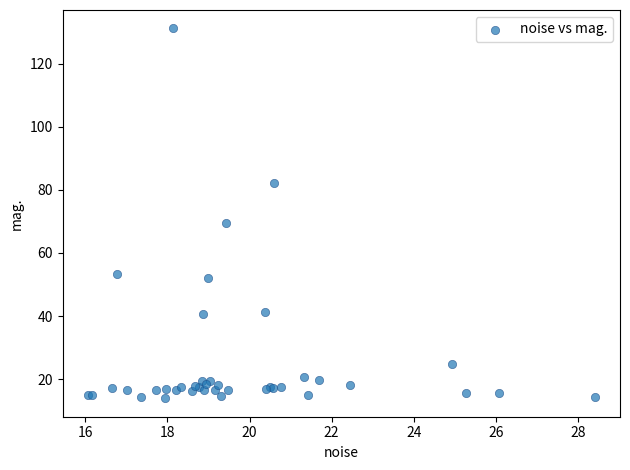

What Y value in the scatter plot is closest to 72?

69.5